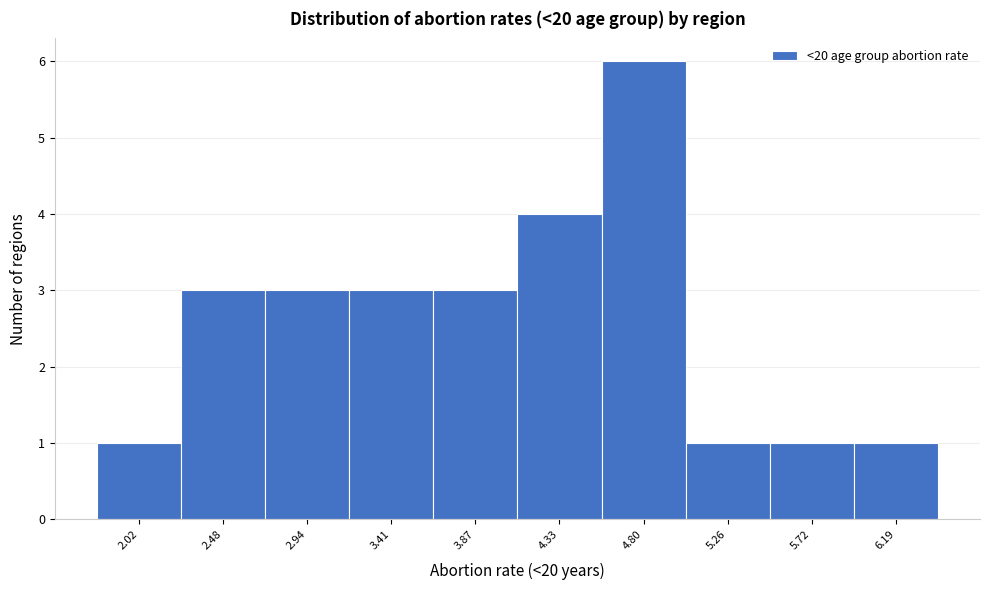

Reading right to left, list all the values displayed in this chart.

1	1	1	6	4	3	3	3	3	1